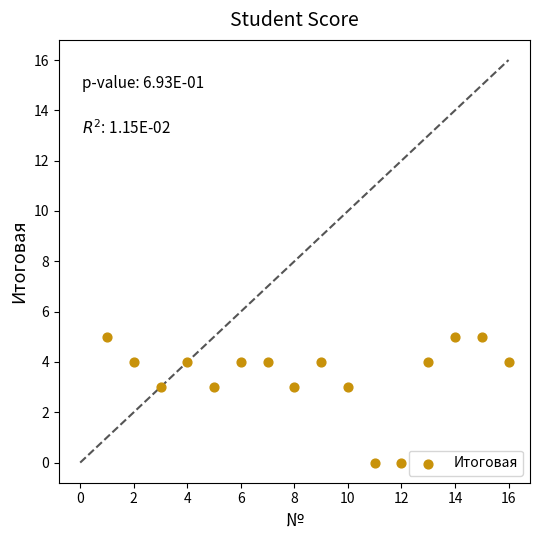

What is the range of Y values (max minus min)?

5